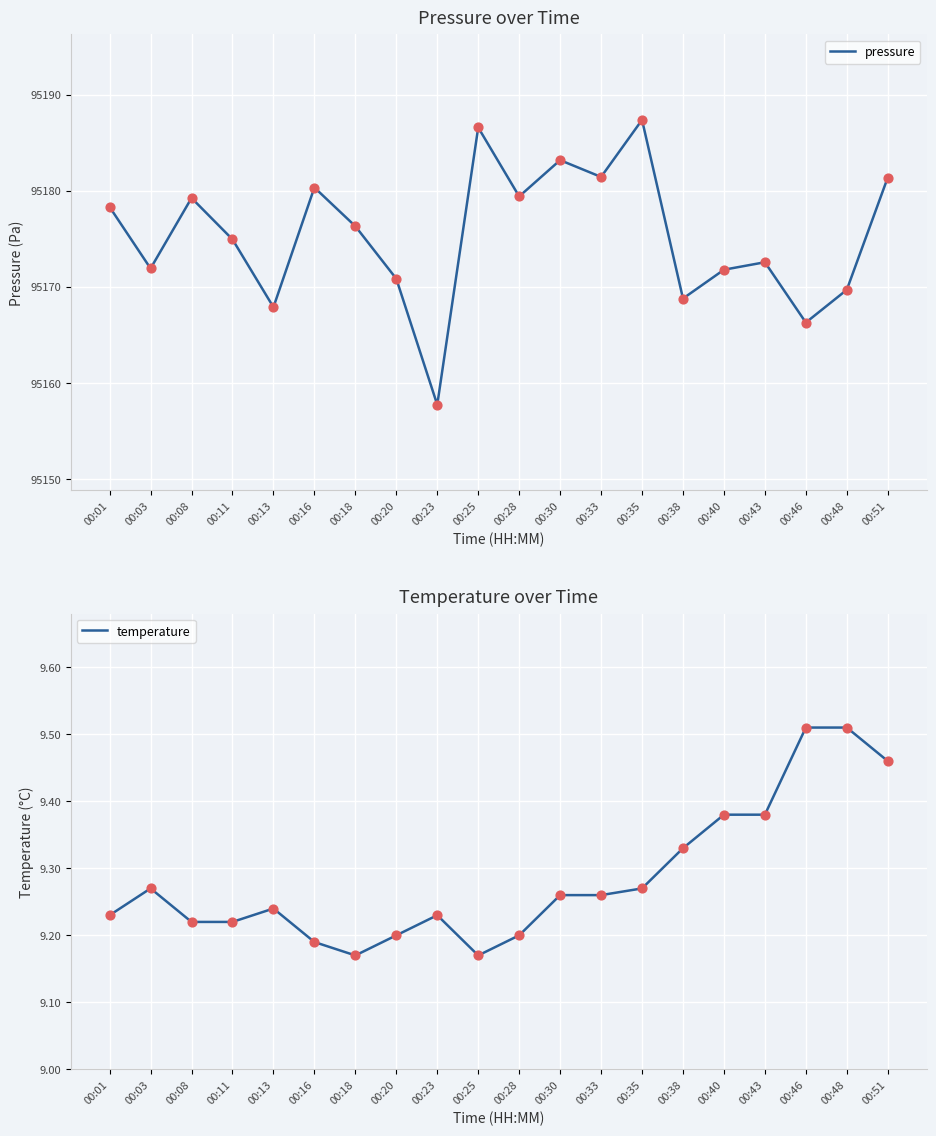

Which series reaches the maximum Y coordinate?

pressure